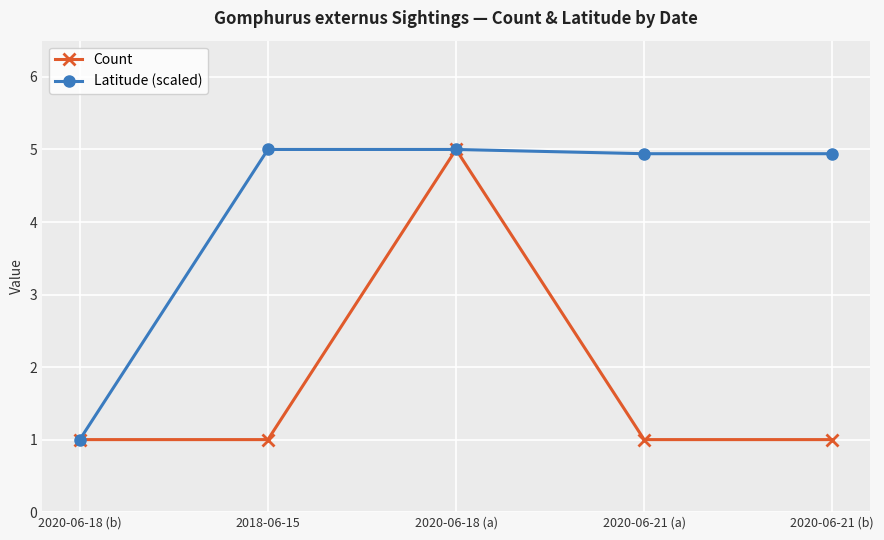

How many lines are shown in the chart?

2